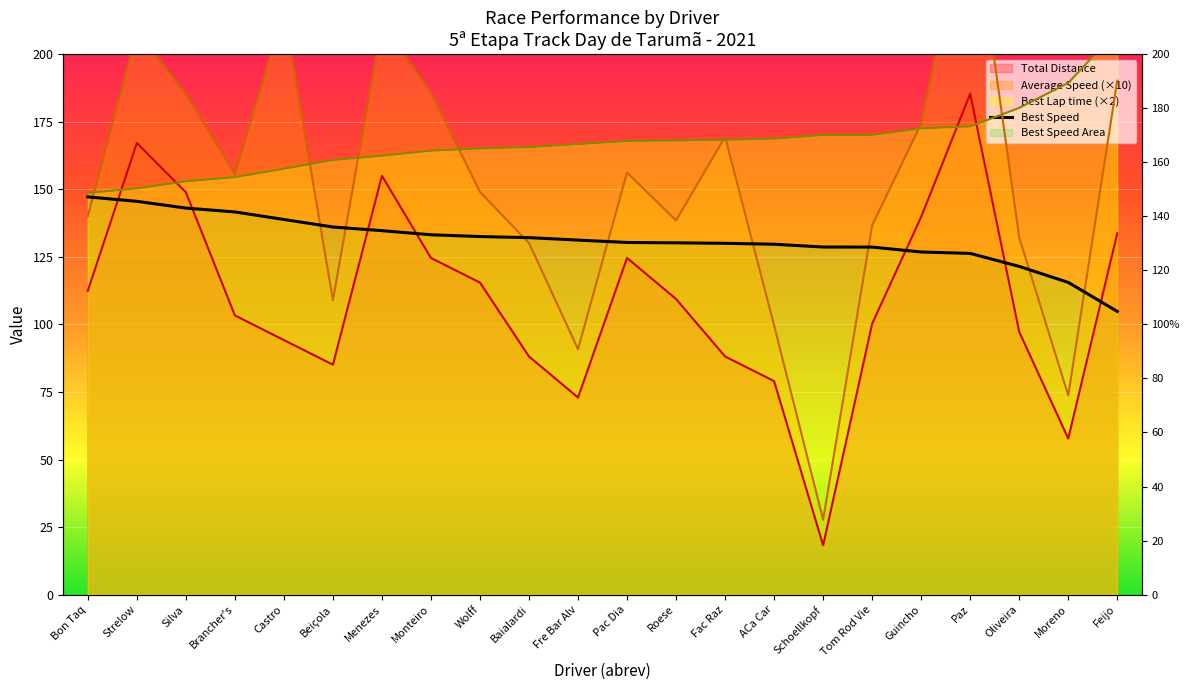

How many data points in Total Laps are less than 109?

11